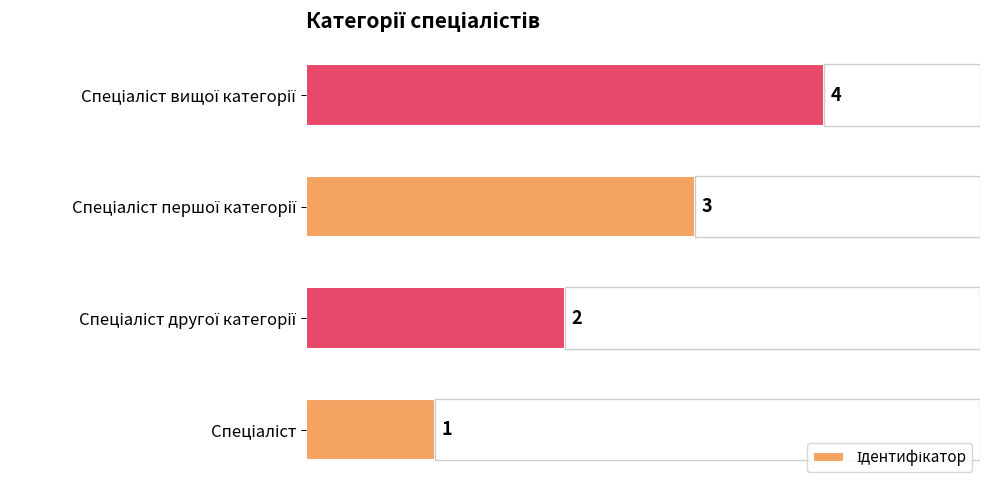

Which has a higher value, Спеціаліст вищої категорії or Спеціаліст другої категорії?

Спеціаліст вищої категорії